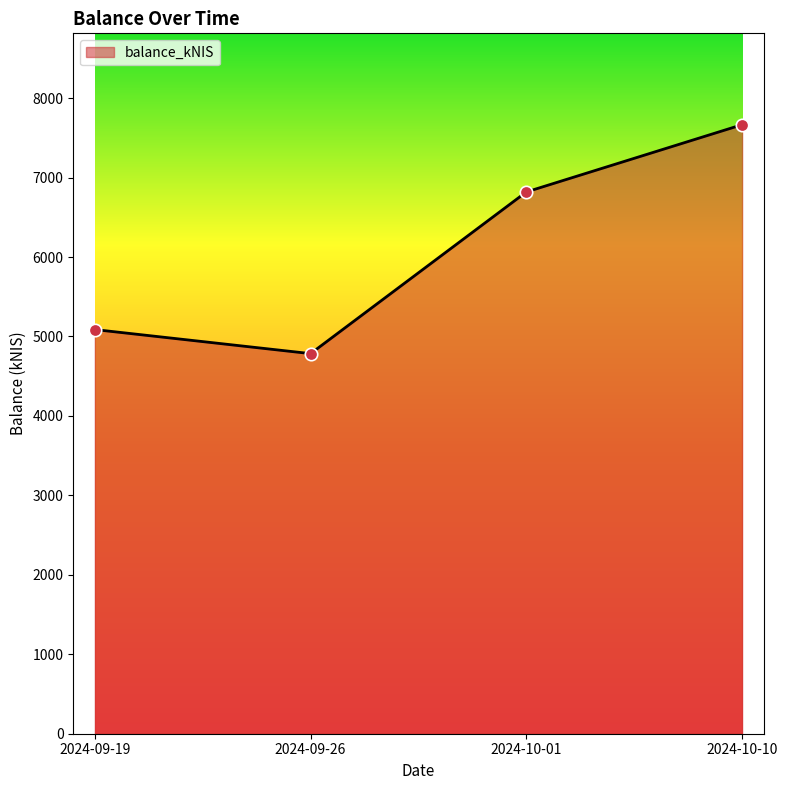

Approximately how many times larger is the value at 2024-09-26 compared to 2024-10-10?

0.6